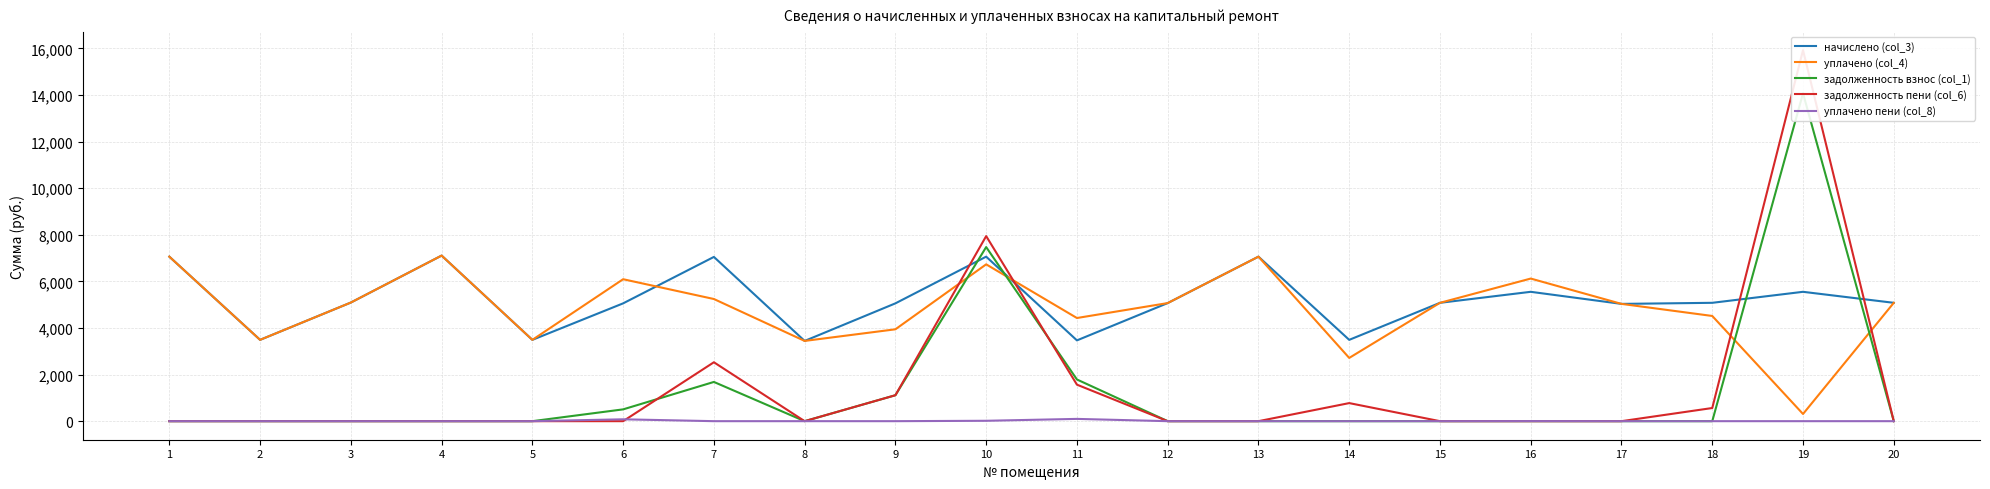

Which has a higher value, 1 or 4?

4